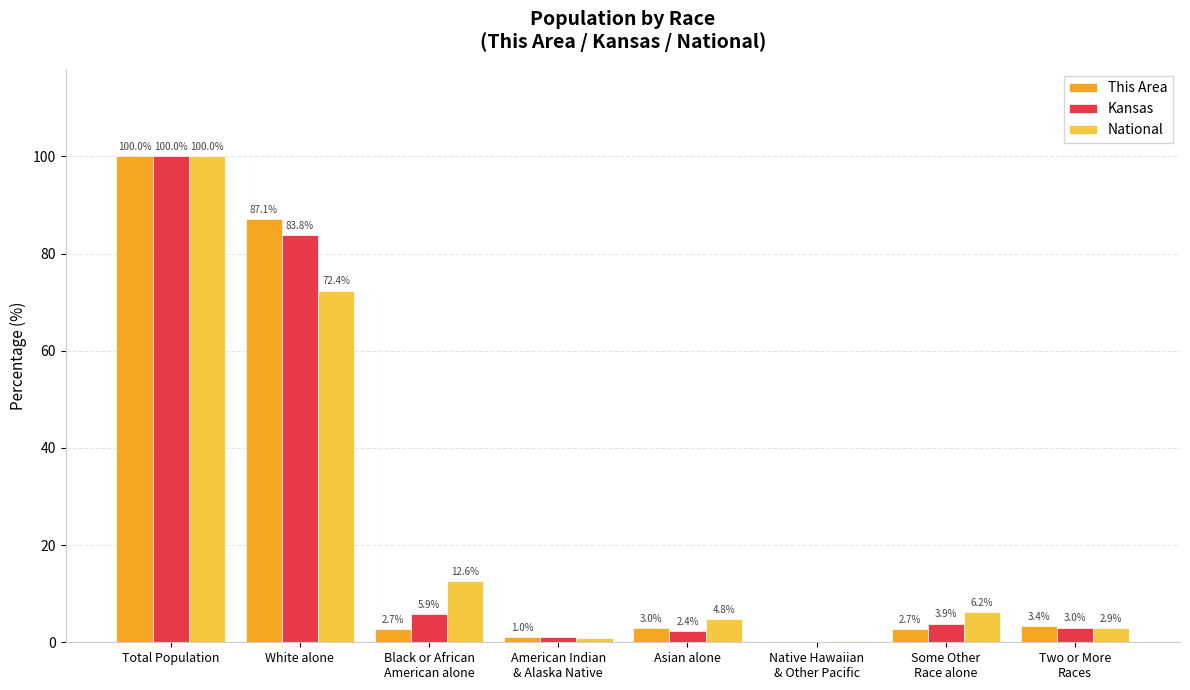

Count the number of categories in the chart.

8